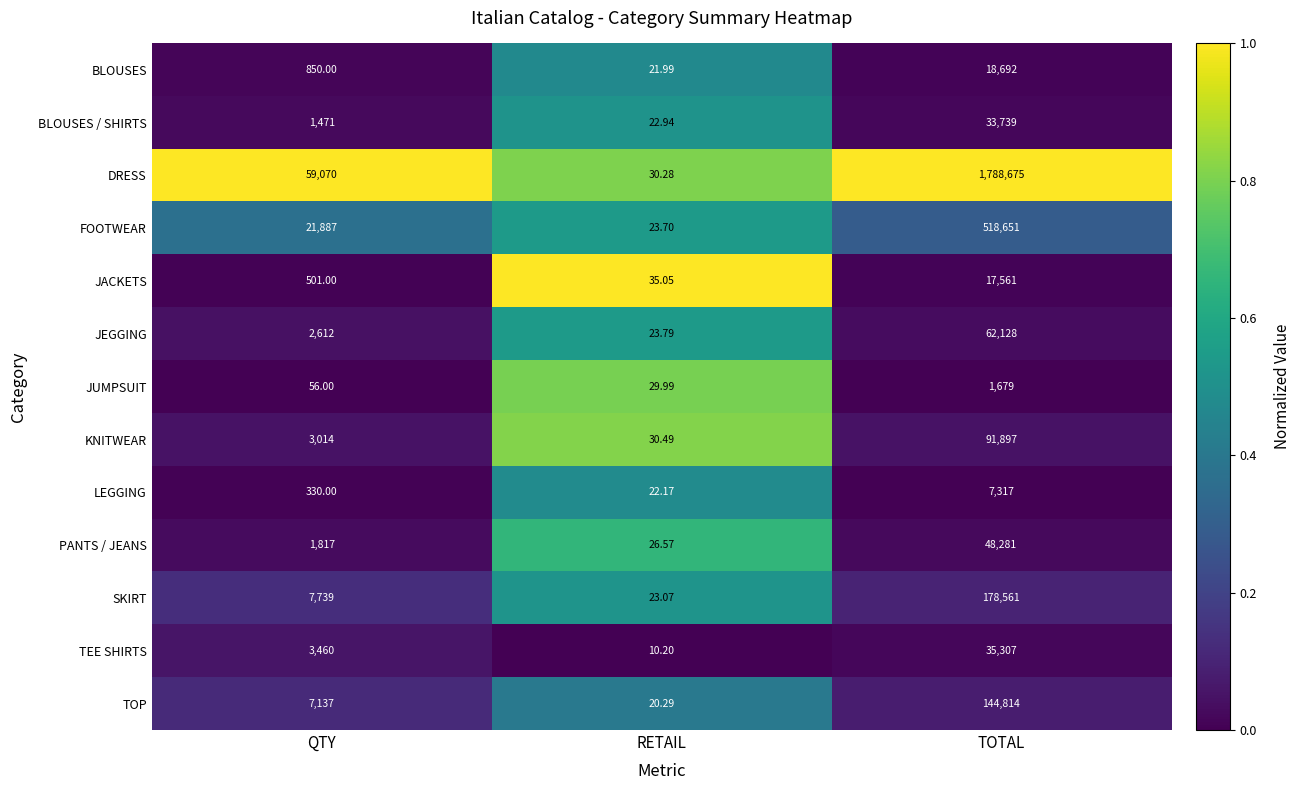

At which category is the sum across all series the highest?

TOTAL